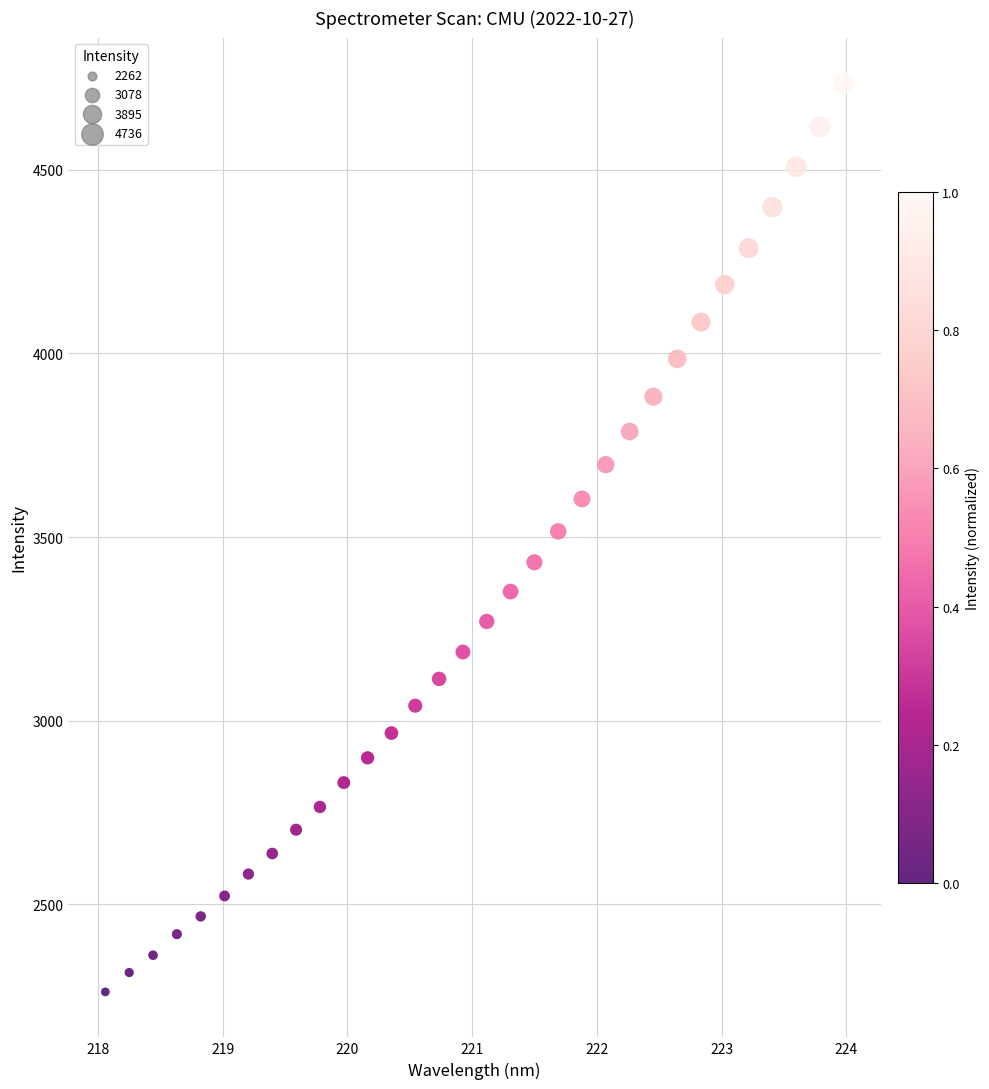

What is the range of X values (max minus min)?

5.9